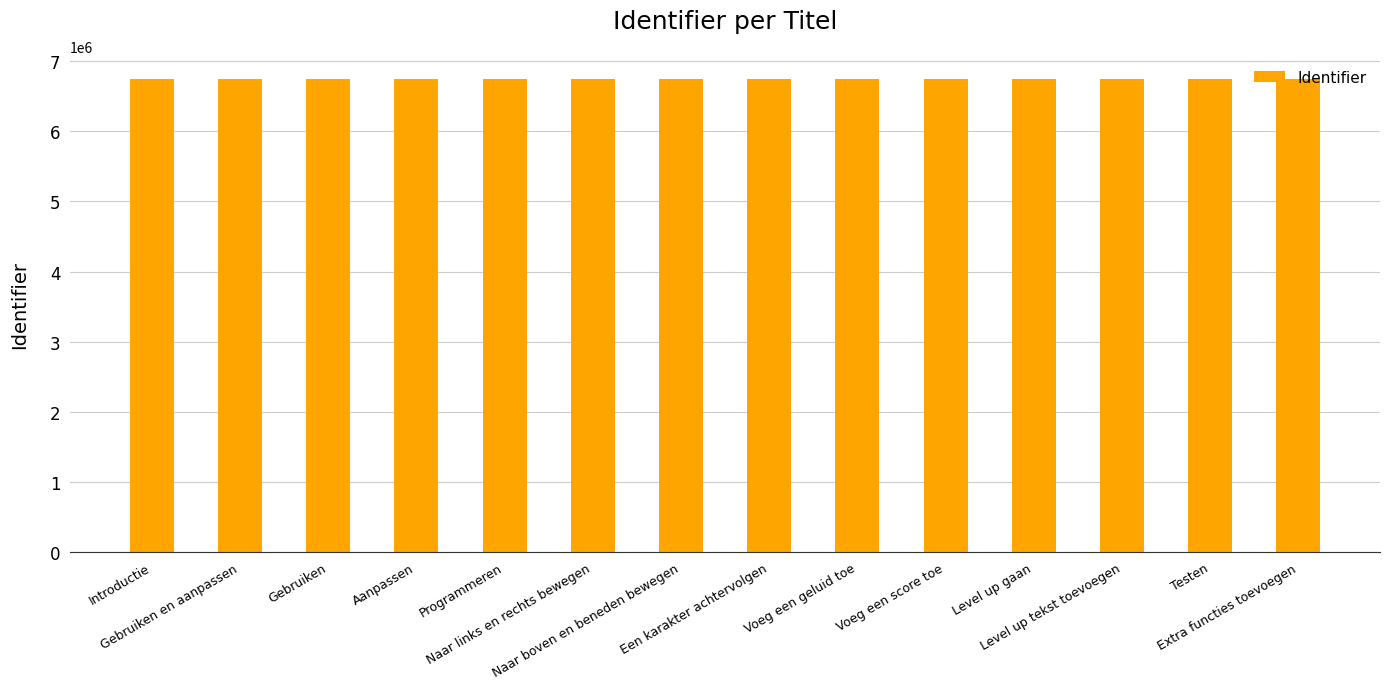

How many data points does each series have?

14